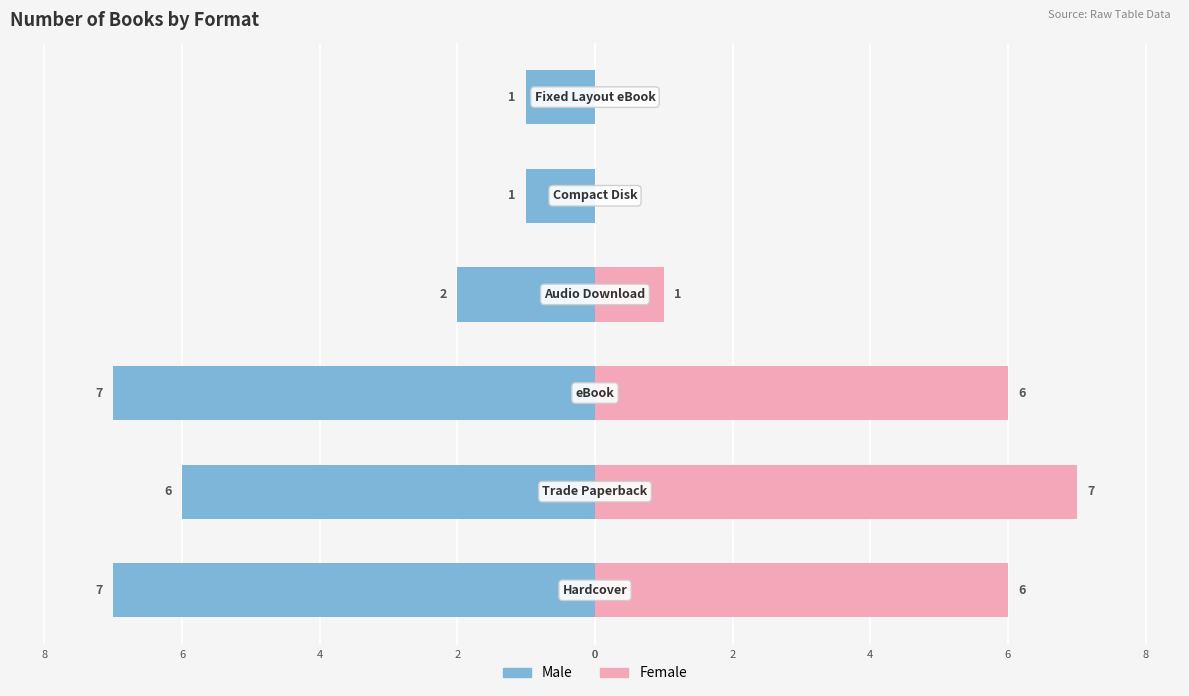

The value of Male at 0 is -1. True or false?

False